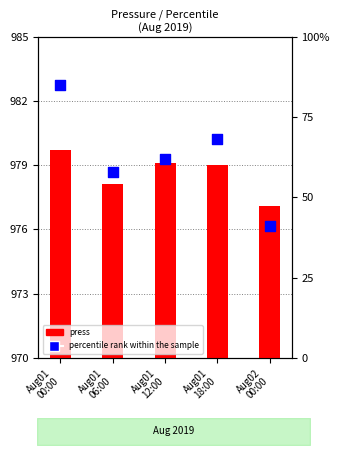

Which series reaches the minimum Y coordinate?

percentile rank within the sample